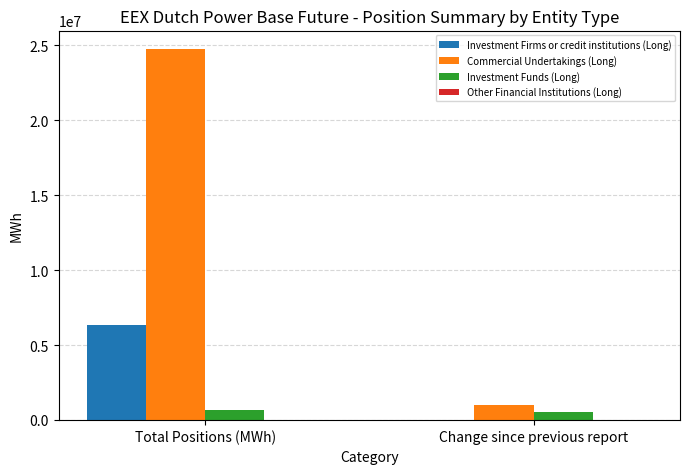

Is it true that Commercial Undertakings (Long) equals 24760359 at Total Positions (MWh)?

True